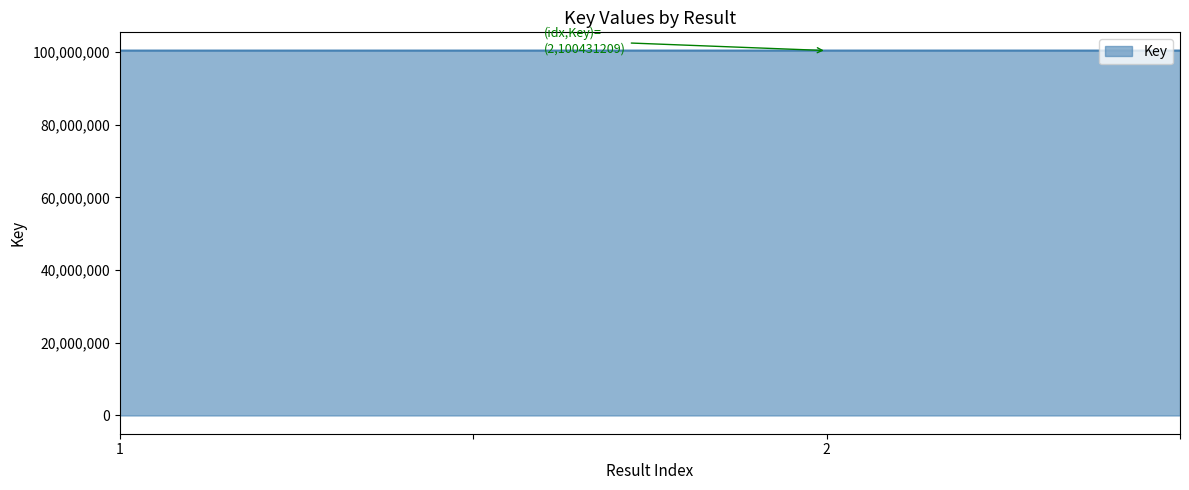

What is the minimum value shown in the chart?

100429308